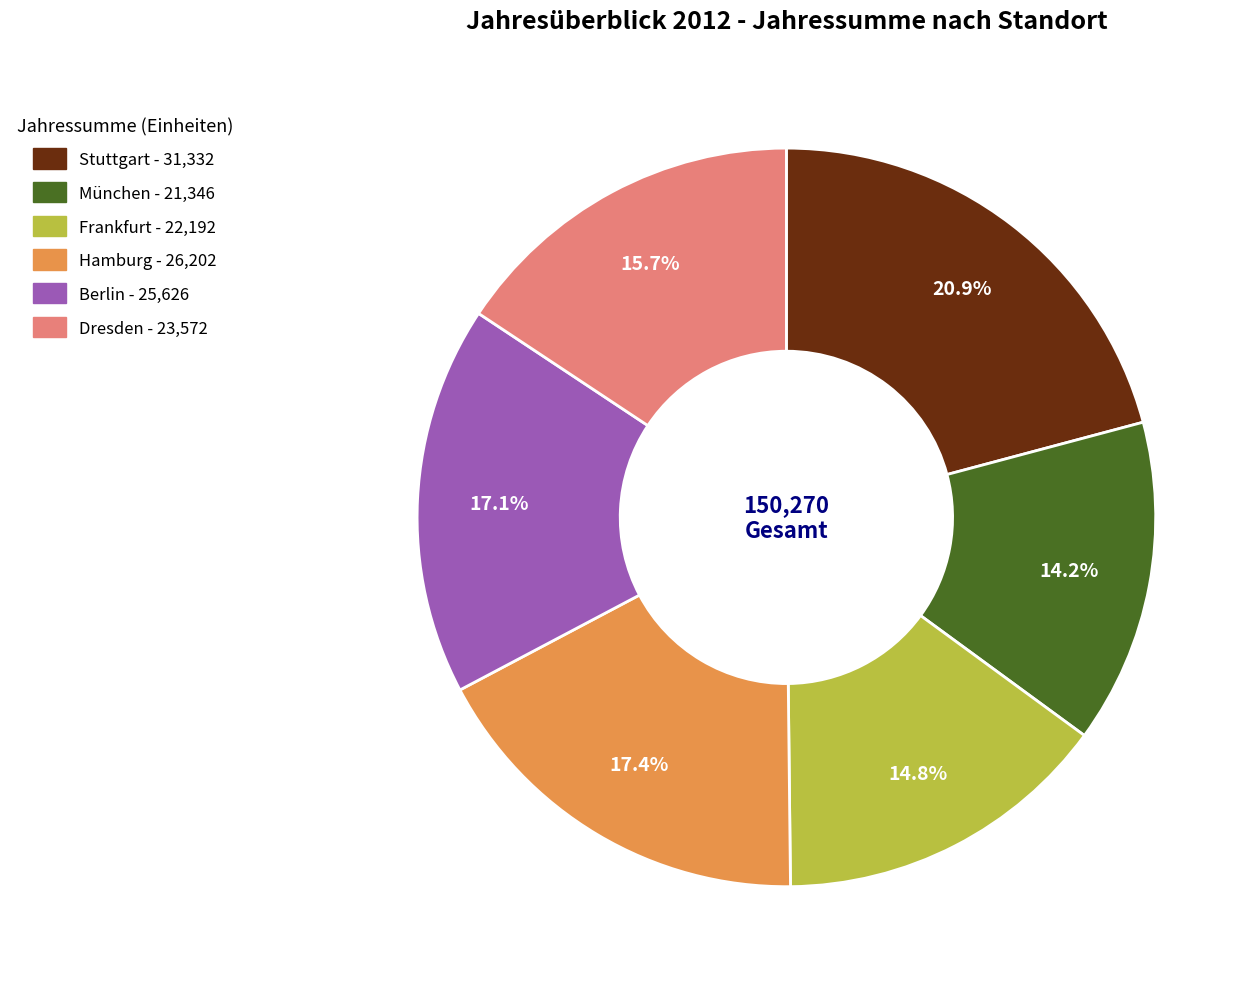

Which has a higher value, Stuttgart or Berlin?

Stuttgart